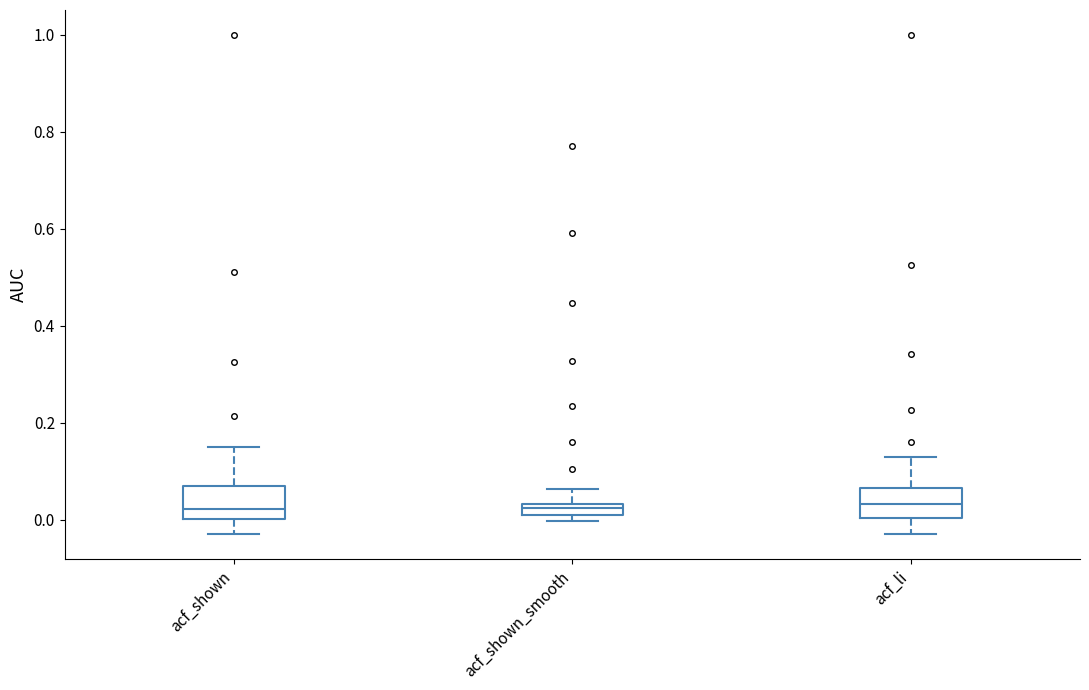

Where does the upper whisker of the box for acf_shown end on the y-axis? The values are not printed on the chart, so give them approximately, as read against the axis.

0.16